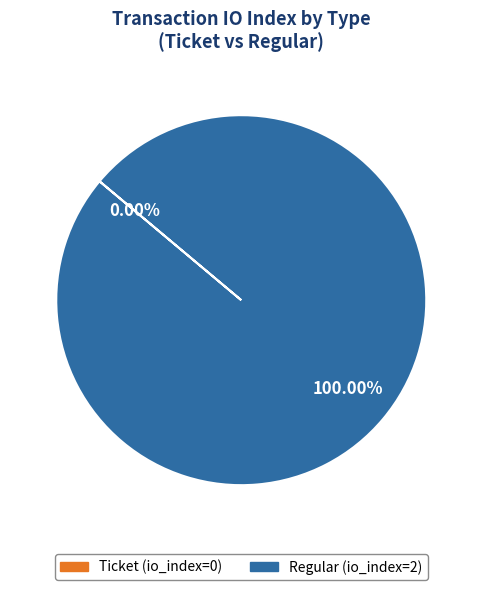

Which category accounts for the majority?

Regular